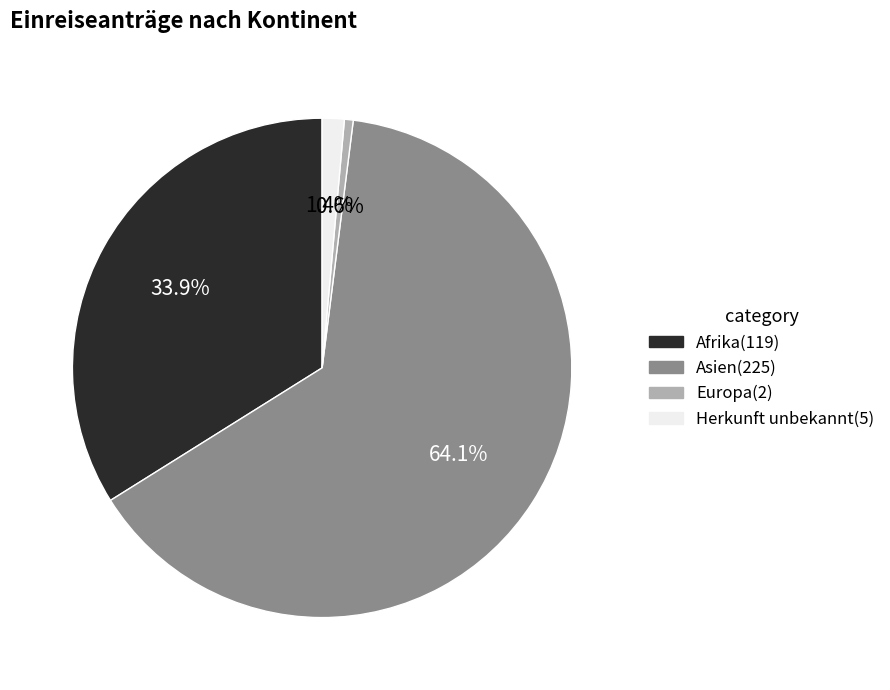

Is there any slice that represents more than half of the pie?

Yes